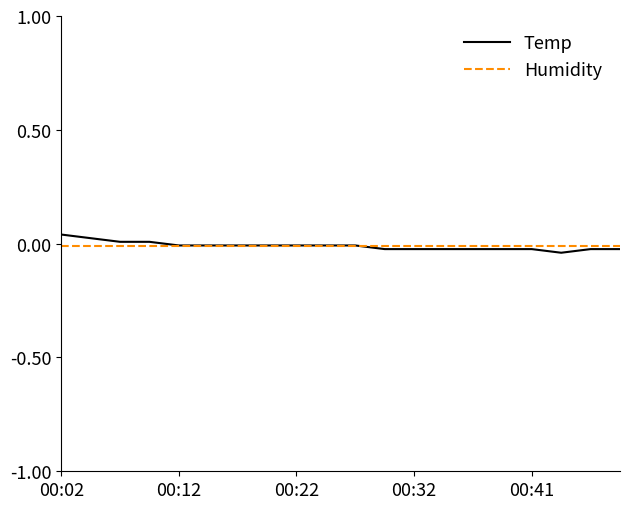

What is the difference between the maximum and minimum values in the Temp series?

0.1